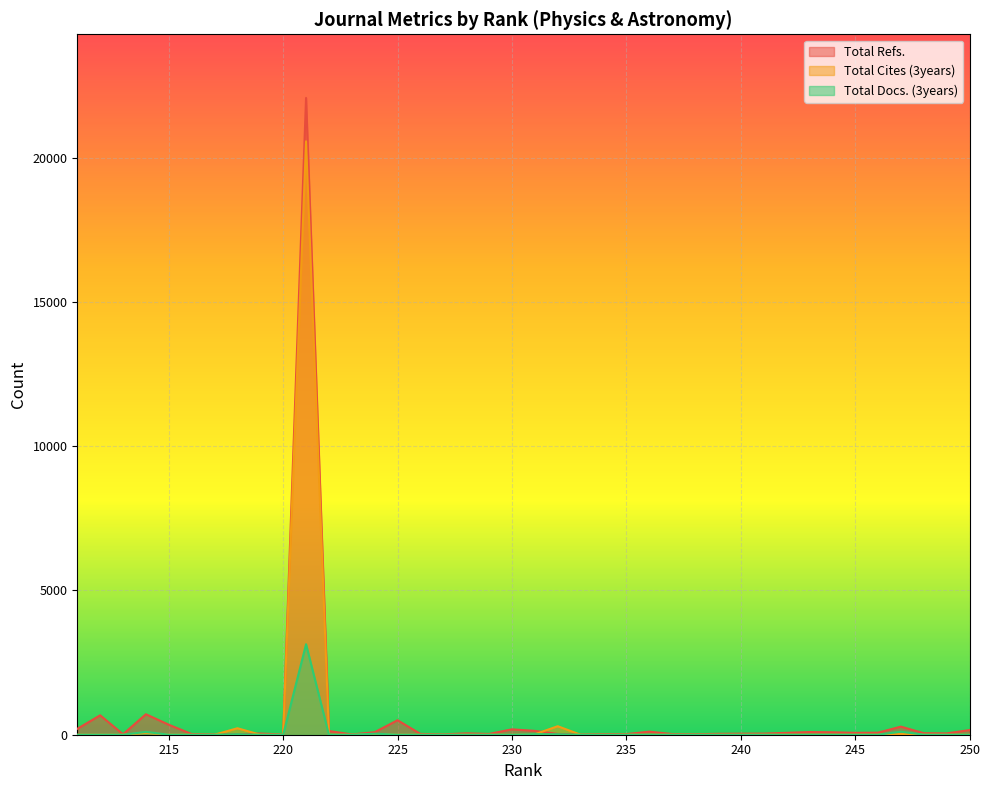

What is the difference between the highest and lowest values at 227?

12